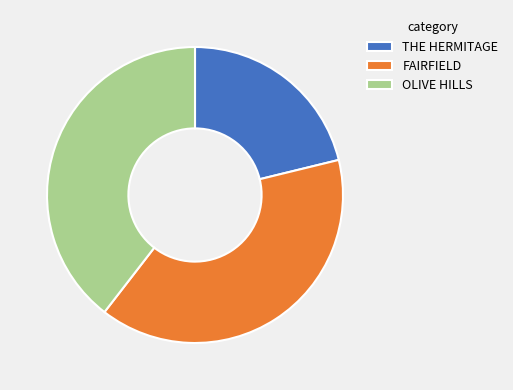

Does any single category account for the majority?

No